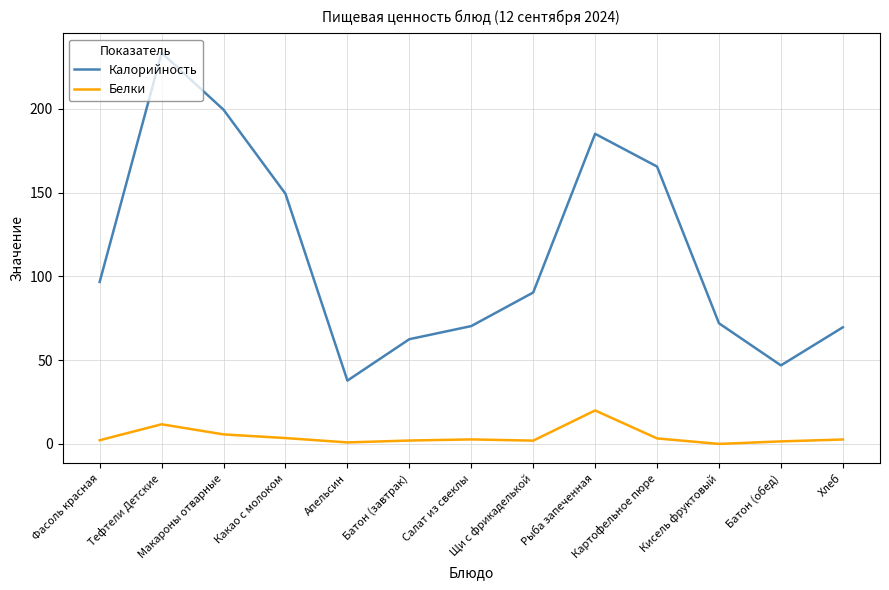

The Белки series shows 2.2 at Фасоль красная. True or false?

True